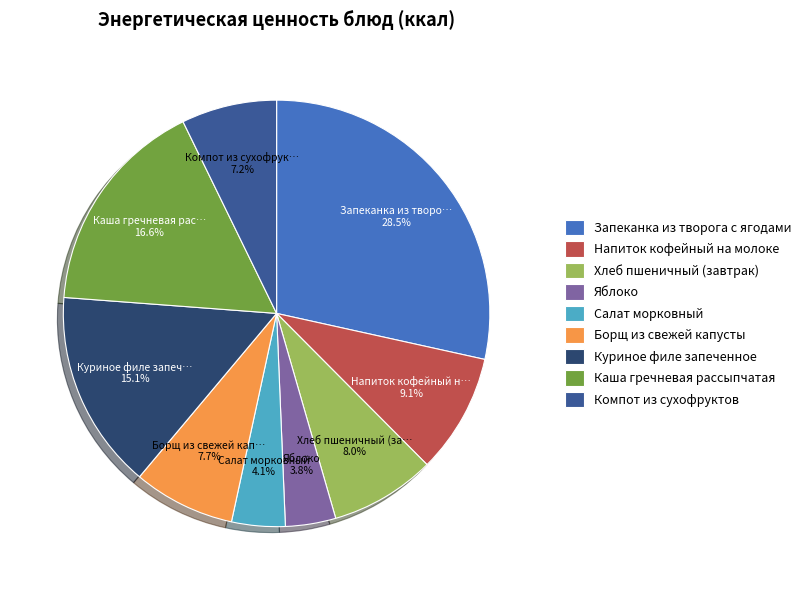

Approximately how many times larger is the value at Запеканка из творога с ягодами compared to Хлеб пшеничный (завтрак)?

3.6